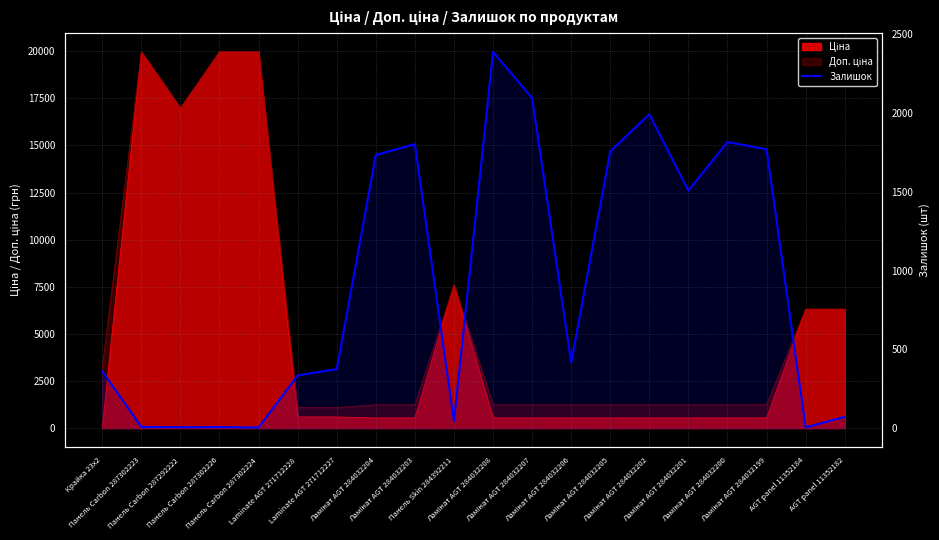

True or false: the data has more than 2 interior local peaks.

True